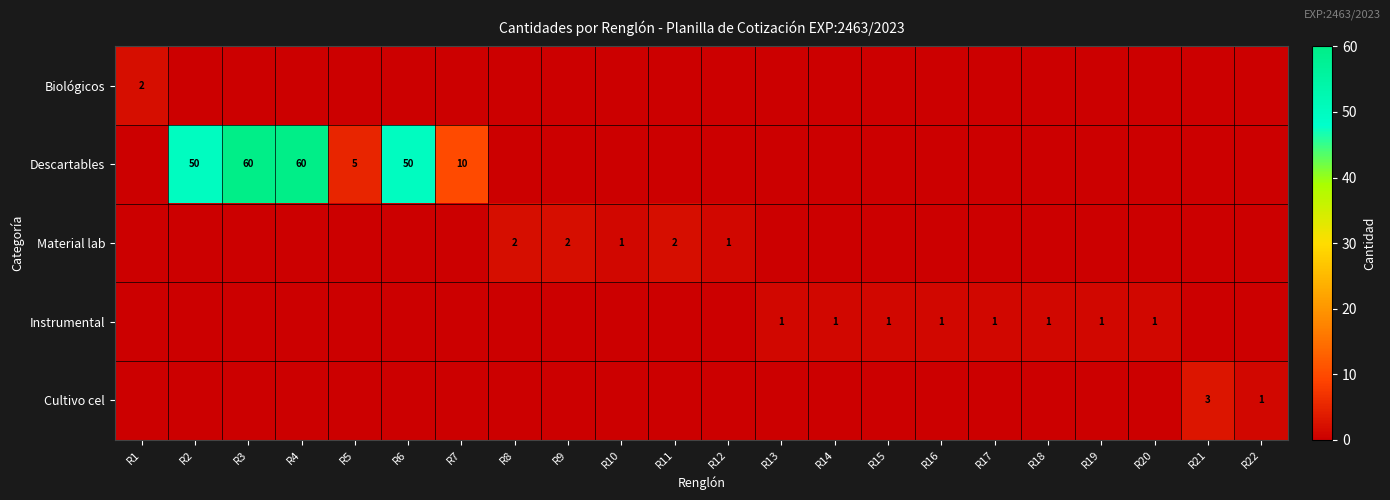

The value of Cultivo cel at R22 is 0. True or false?

False